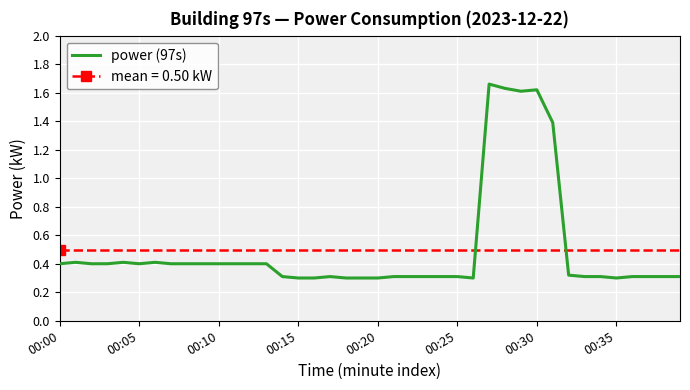

What is the value of the 13th point from the left?

0.4